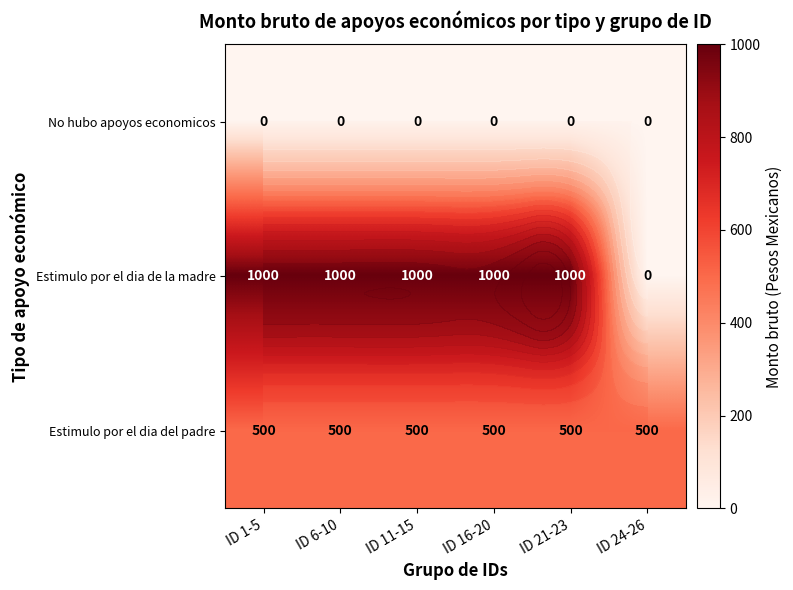

Rank the categories by Estimulo por el dia del padre value from highest to lowest.

ID 1-5, ID 6-10, ID 11-15, ID 16-20, ID 21-23, ID 24-26